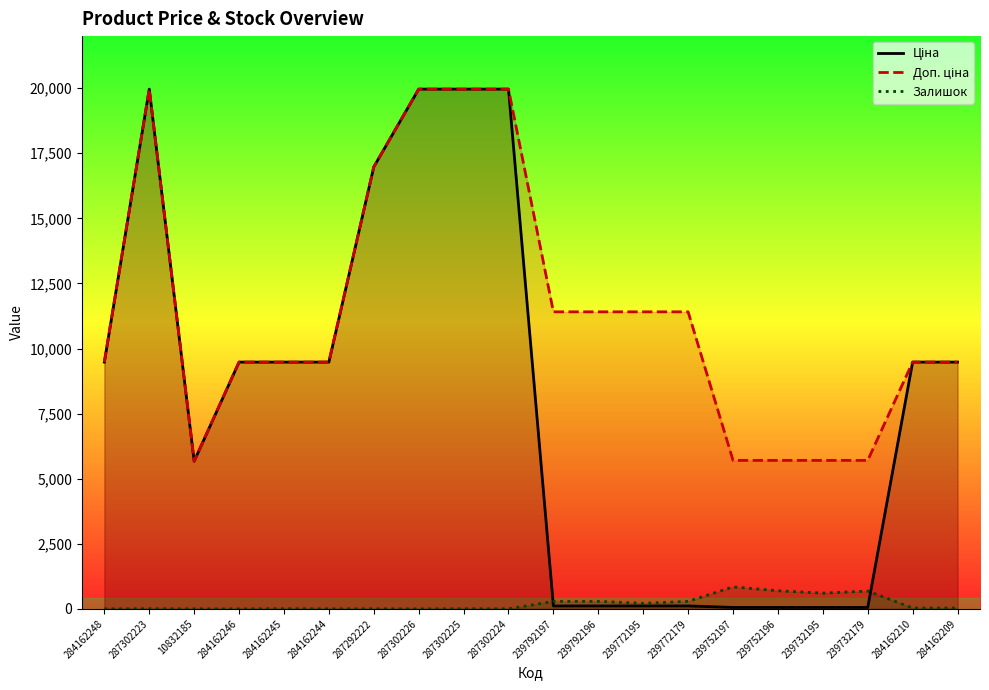

What is the sum of all Доп. ціна values?

227847.2